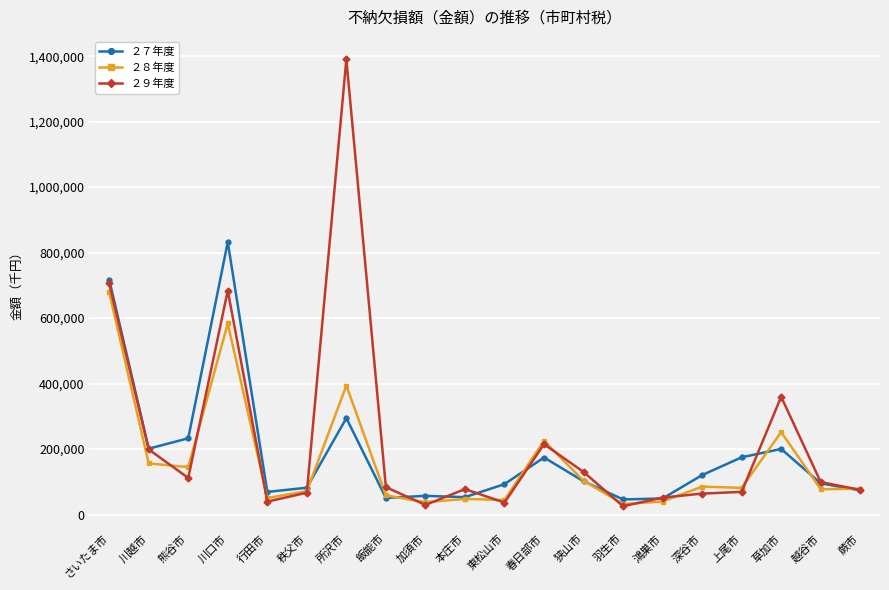

What is the difference between the highest and lowest values at 春日部市?

50849